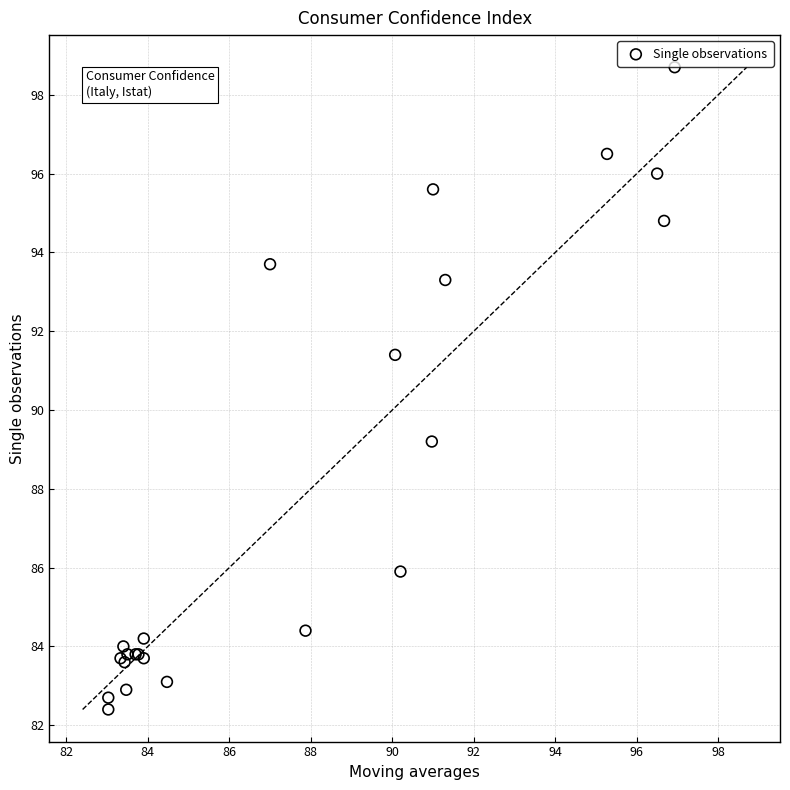

What Y value in the scatter plot is closest to 90?

89.2